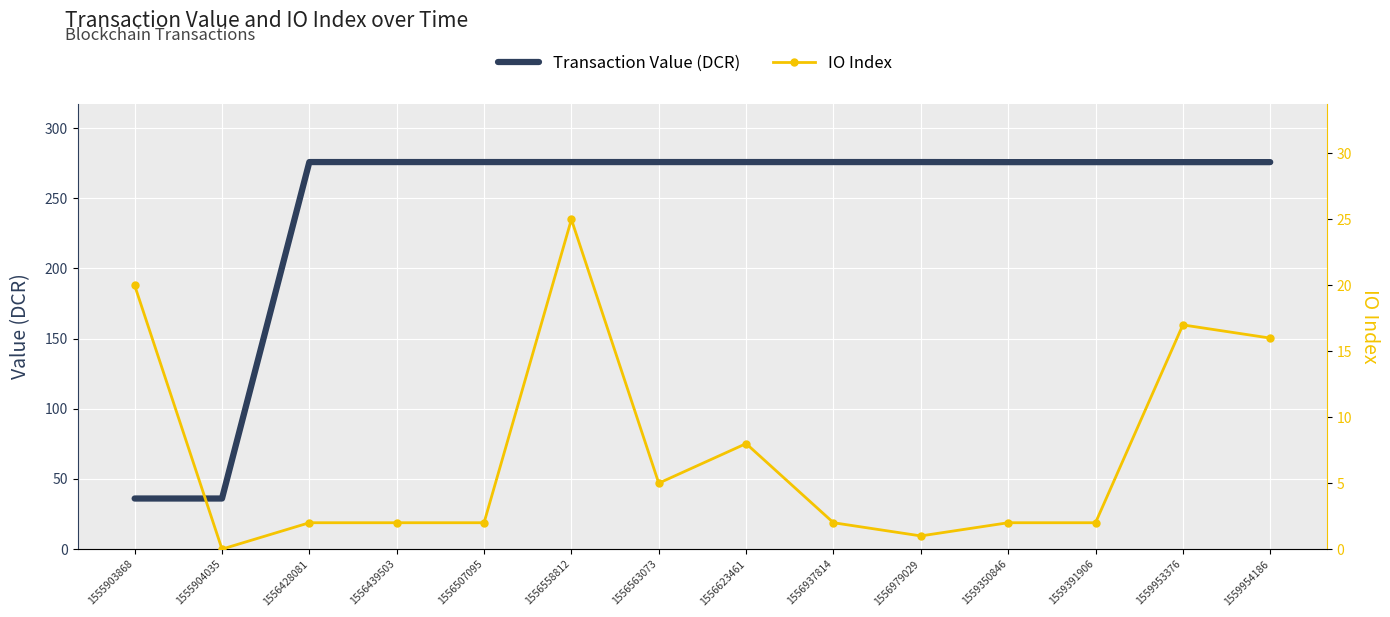

Which category has the highest value in the IO Index series?

1556558812